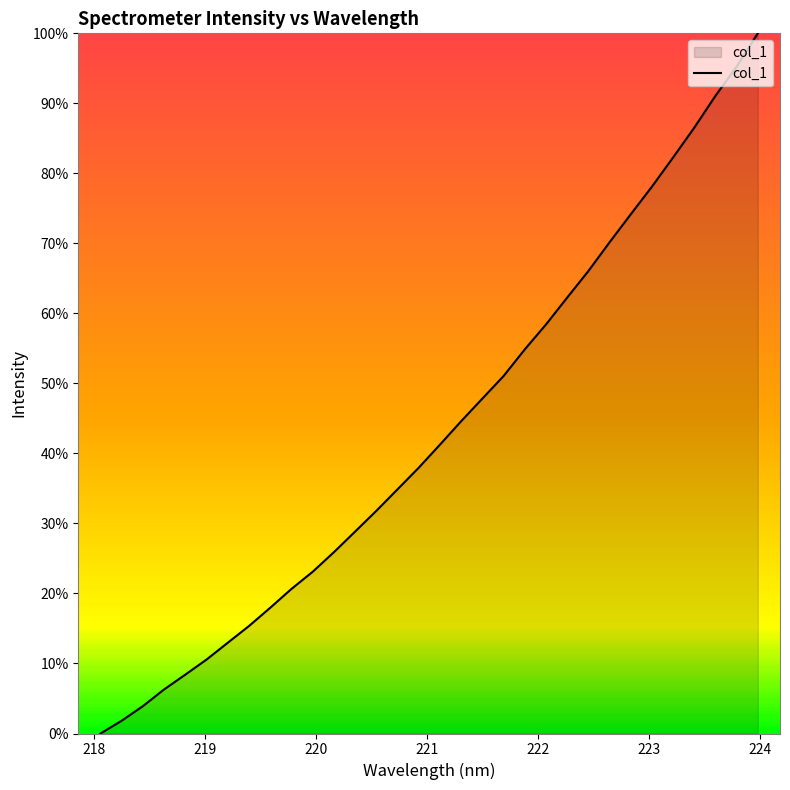

What is the greatest value displayed?

100.0